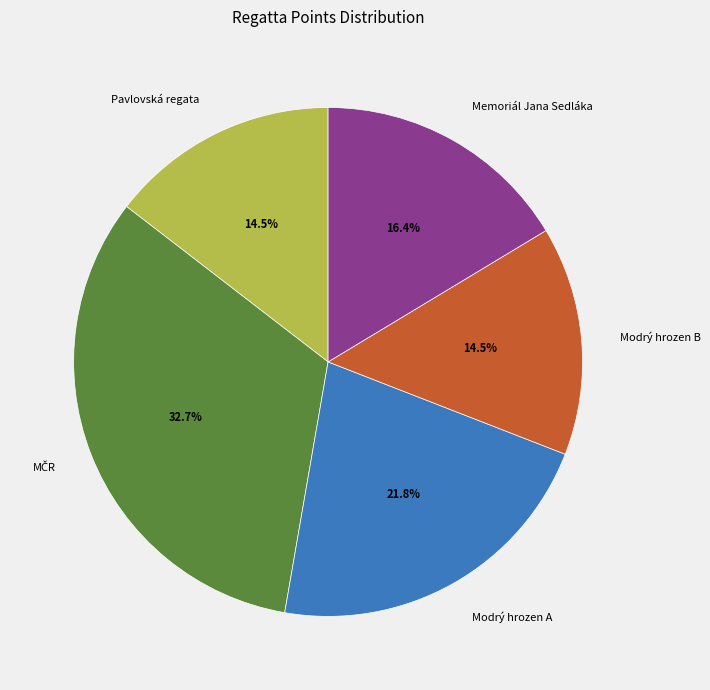

Is there a majority slice in this chart?

No